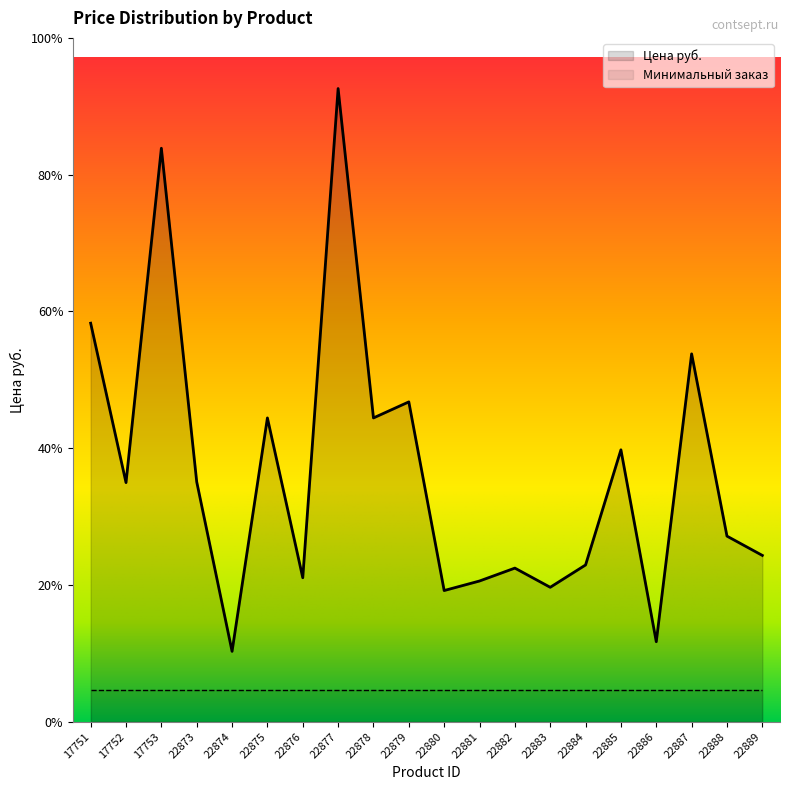

Reading left to right, transcribe all the data shown in this chart.

17751=3925	17752=2355	17753=5648	22873=2363	22874=693	22875=2992	22876=1418	22877=6236	22878=2992	22879=3150	22880=1292	22881=1386	22882=1513	22883=1324	22884=1544	22885=2678	22886=788	22887=3623	22888=1828	22889=1638